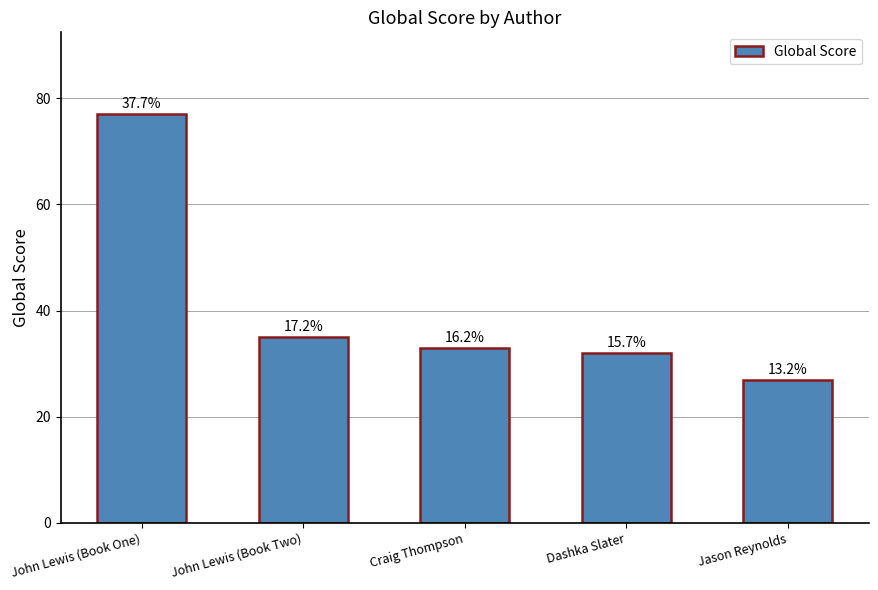

Does the chart contain any negative values?

No